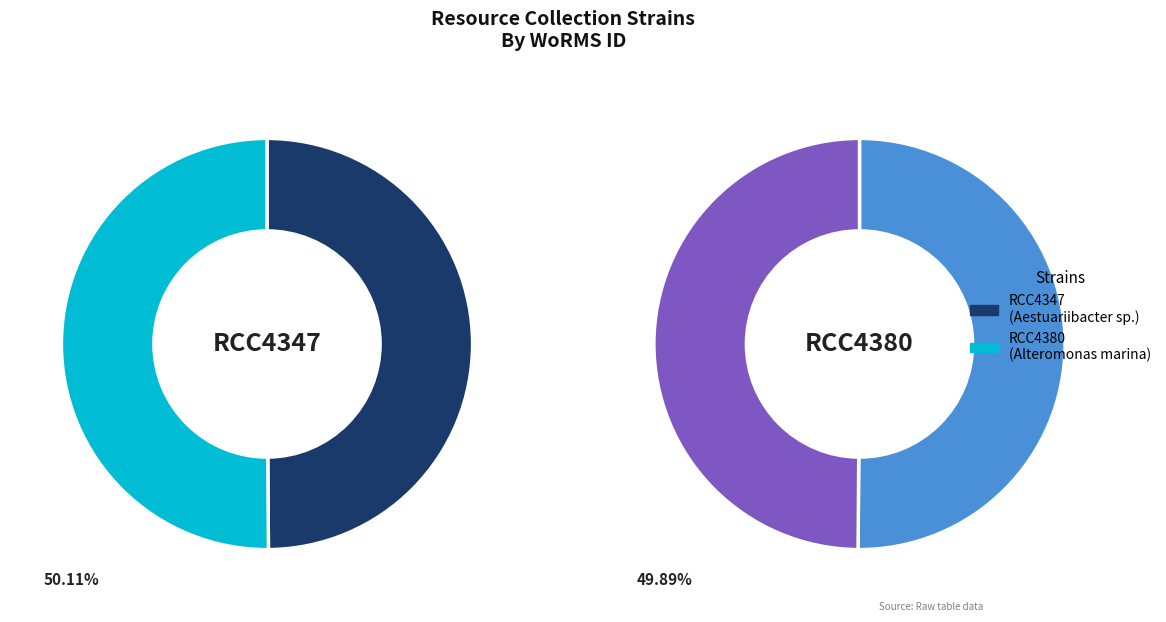

To the nearest percent, what is the combined percentage of RCC4347 and RCC4380?

100%